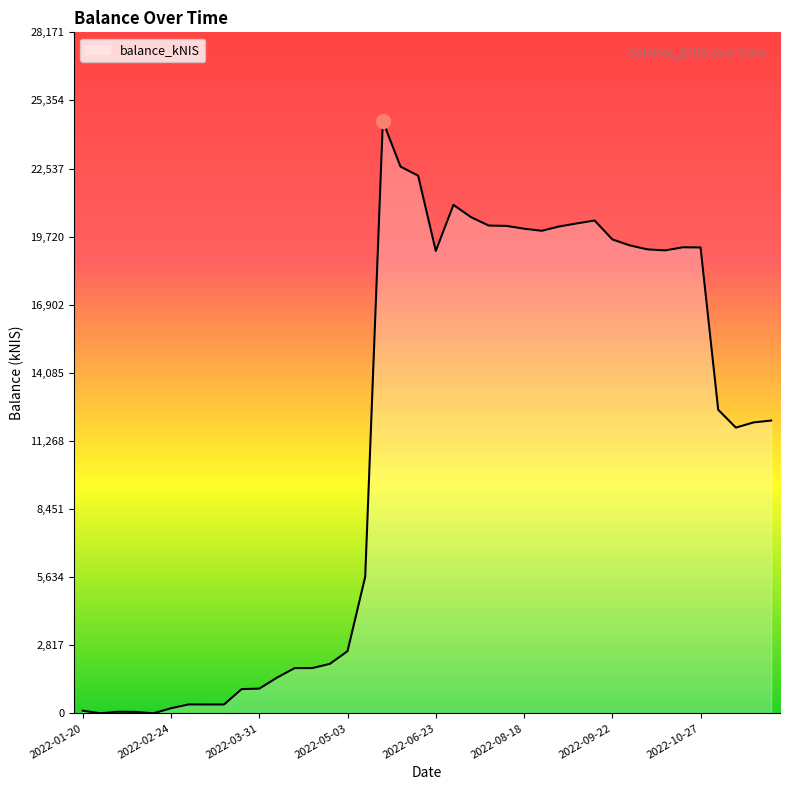

Does the chart display data point markers on the line(s)?

No